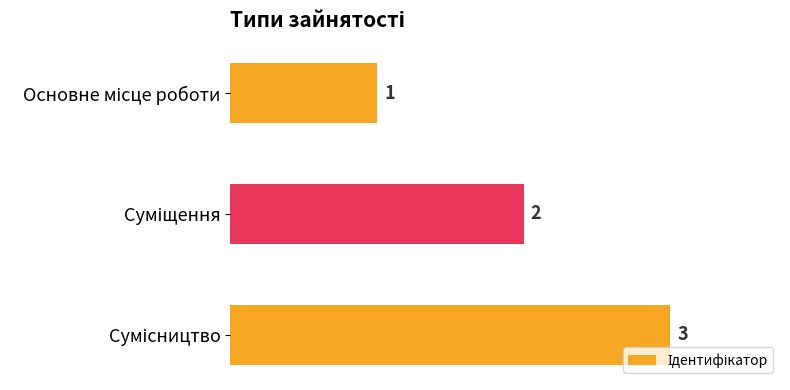

Count the values in the range 1 to 3.

3